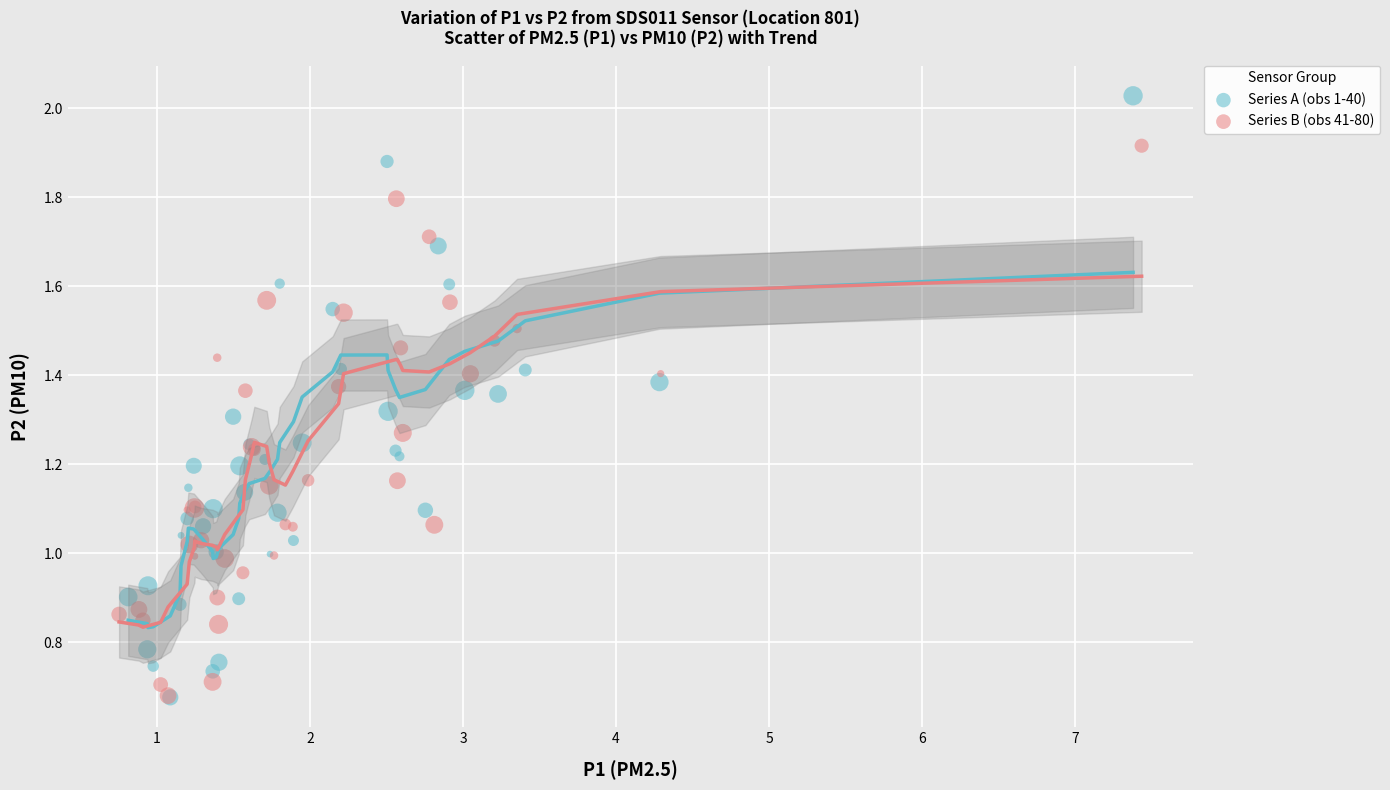

What are all the series names shown in the legend?

Series A (obs 1-40), Series B (obs 41-80)